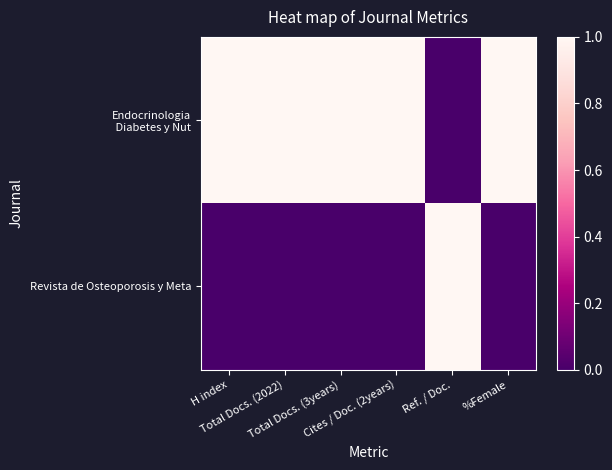

Between Ref. / Doc. and Cites / Doc. (2years), which is larger?

Cites / Doc. (2years)